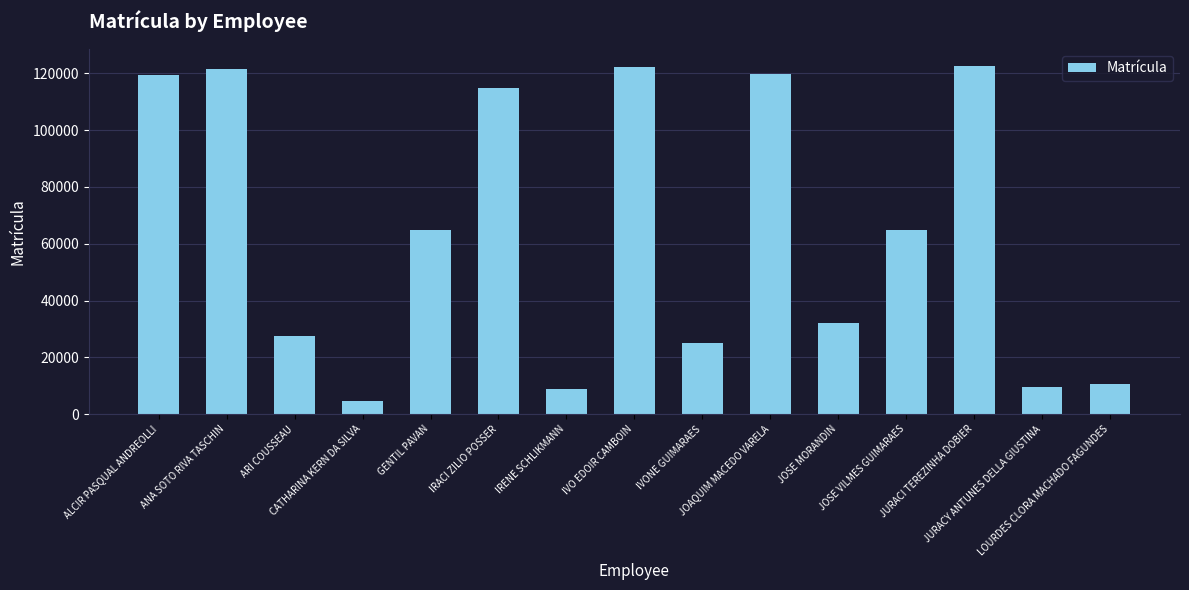

What is the change in value from IVO EDOIR CAMBOIN to JURACI TEREZINHA DOBIER?

+340